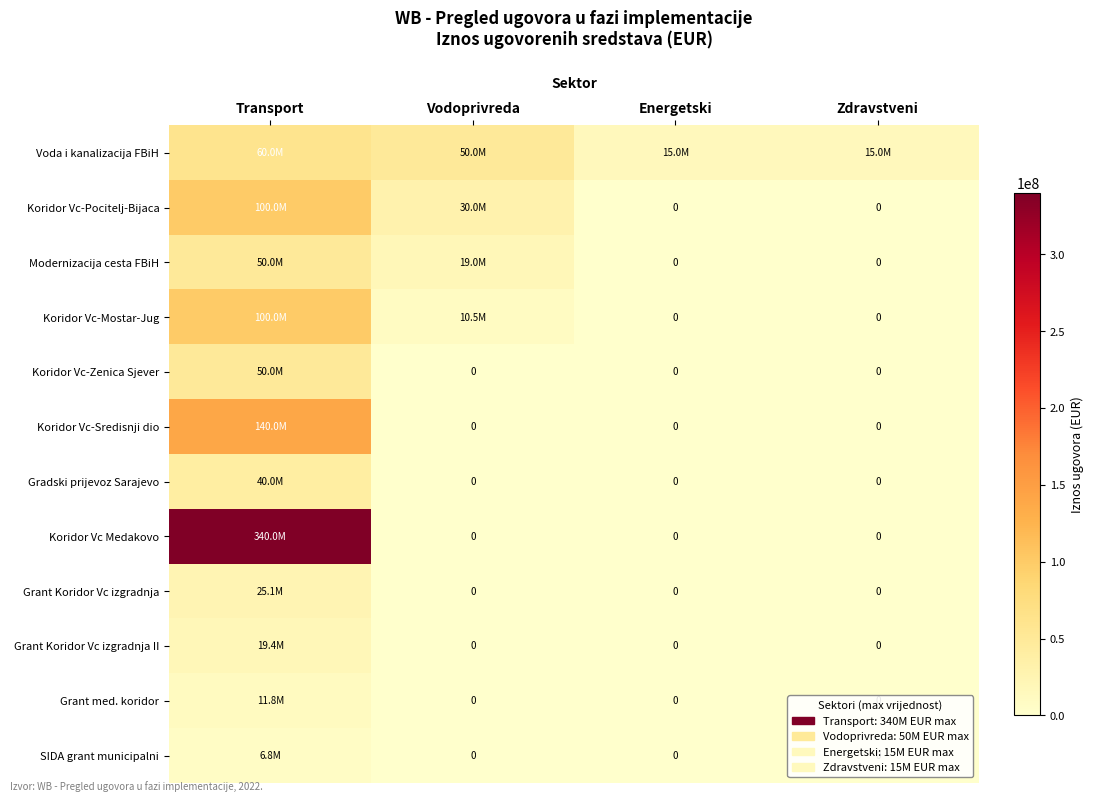

At which category does the chart reach its peak across all series?

Transport